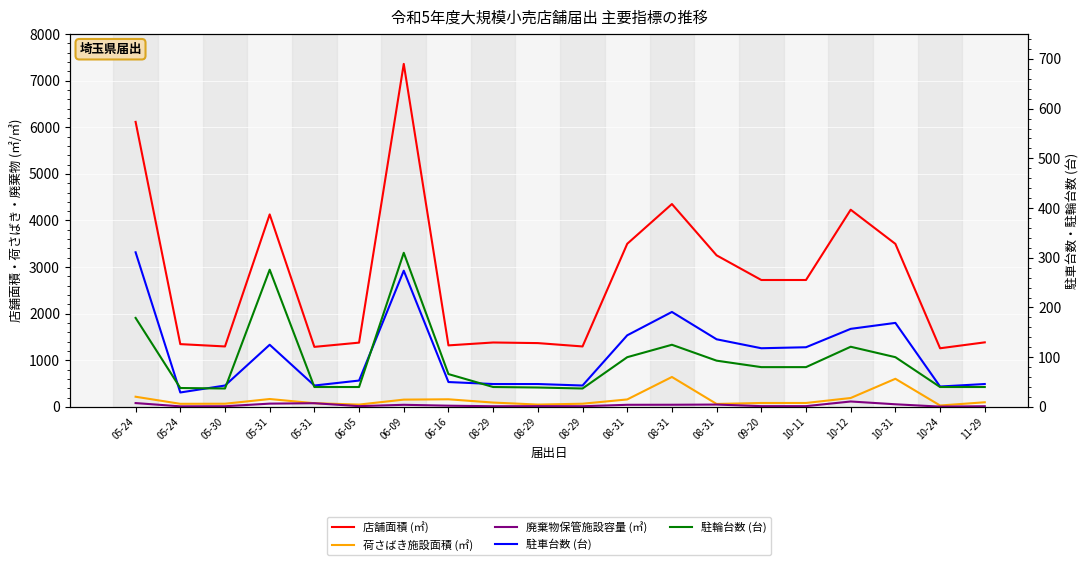

True or false: 荷さばき施設面積 (㎡) and 駐輪台数 (台) intersect in this chart.

True